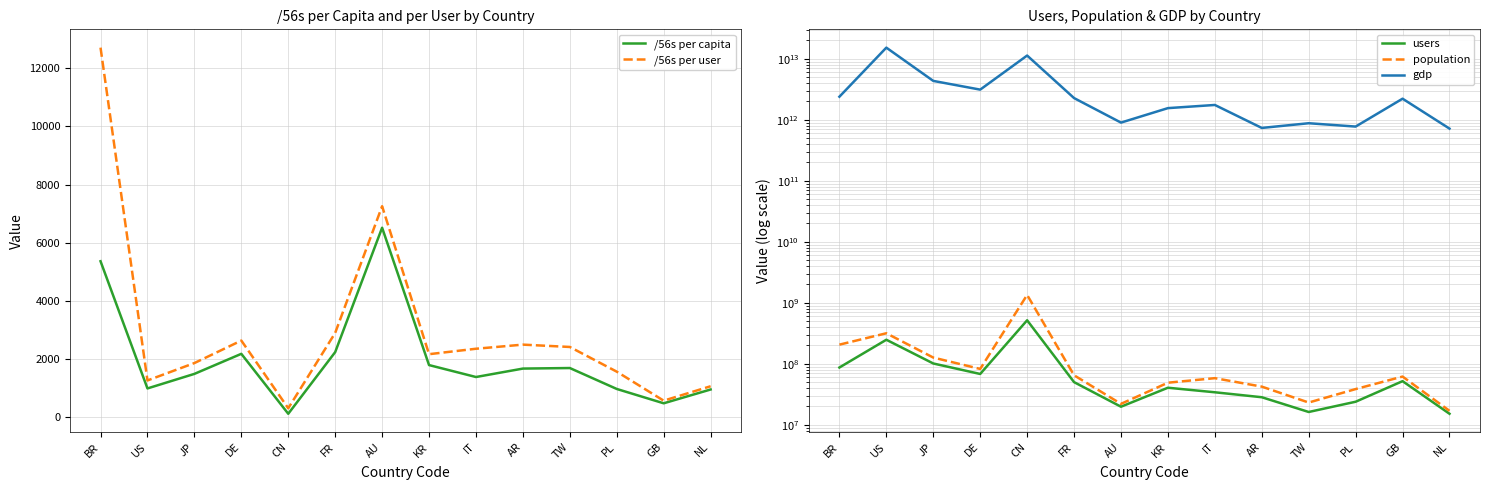

True or false: /56s per user and /56s per capita cross at least once.

False